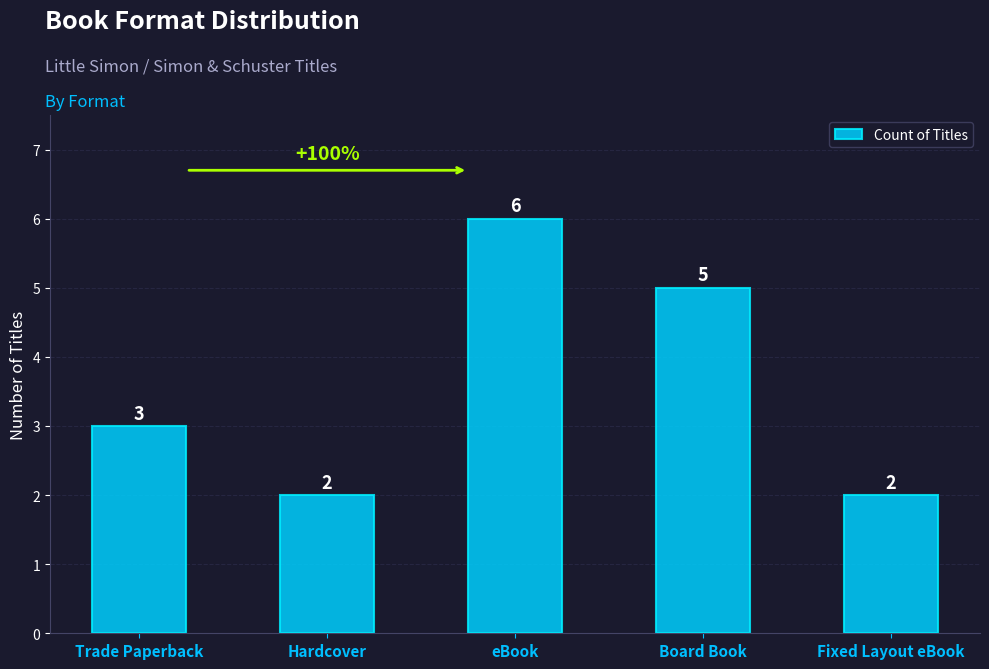

Reading left to right, list all the values displayed in this chart.

Trade Paperback=3	Hardcover=2	eBook=6	Board Book=5	Fixed Layout eBook=2